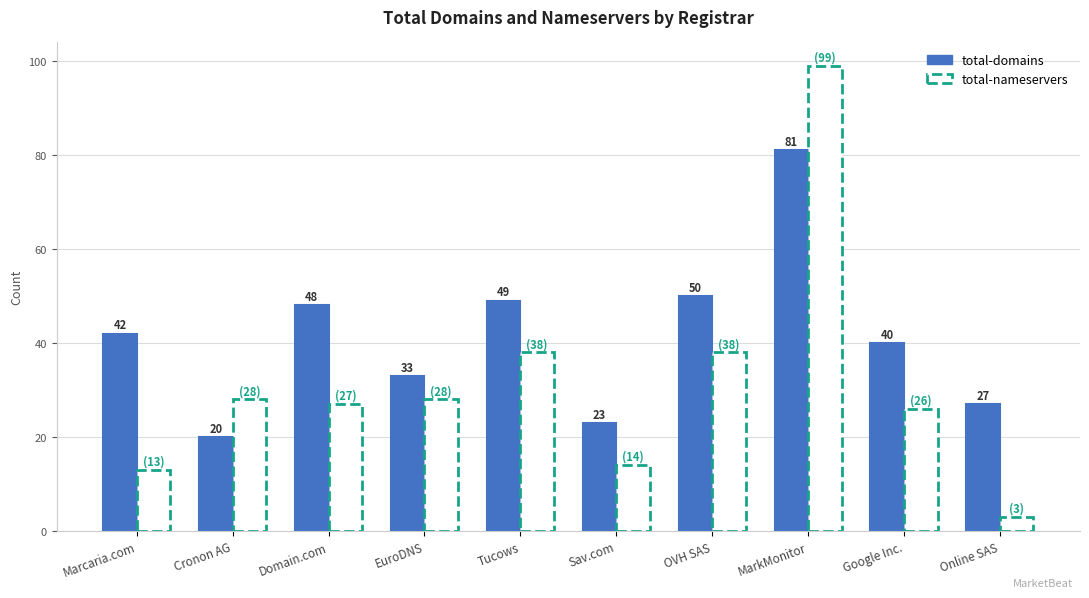

What position from the right is EuroDNS?

7